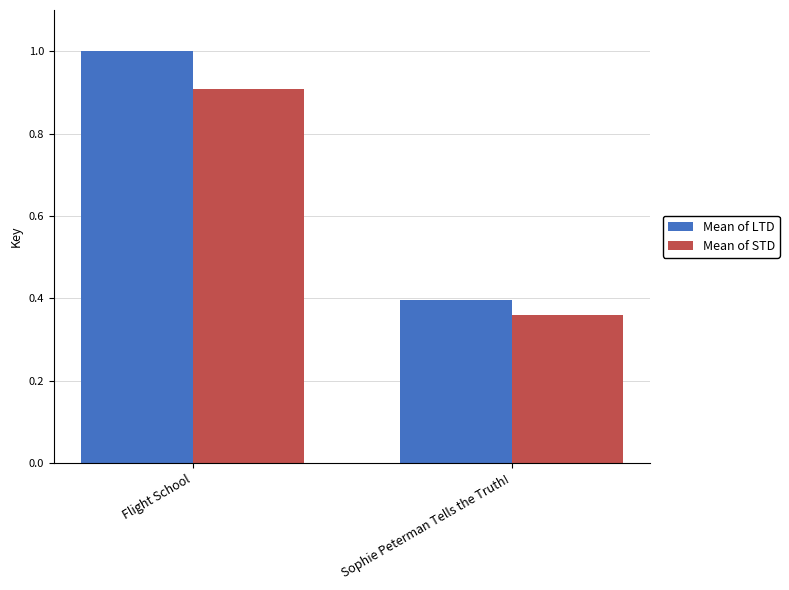

Between Flight School and Sophie Peterman Tells the Truth!, which series saw the biggest shift?

Mean of LTD